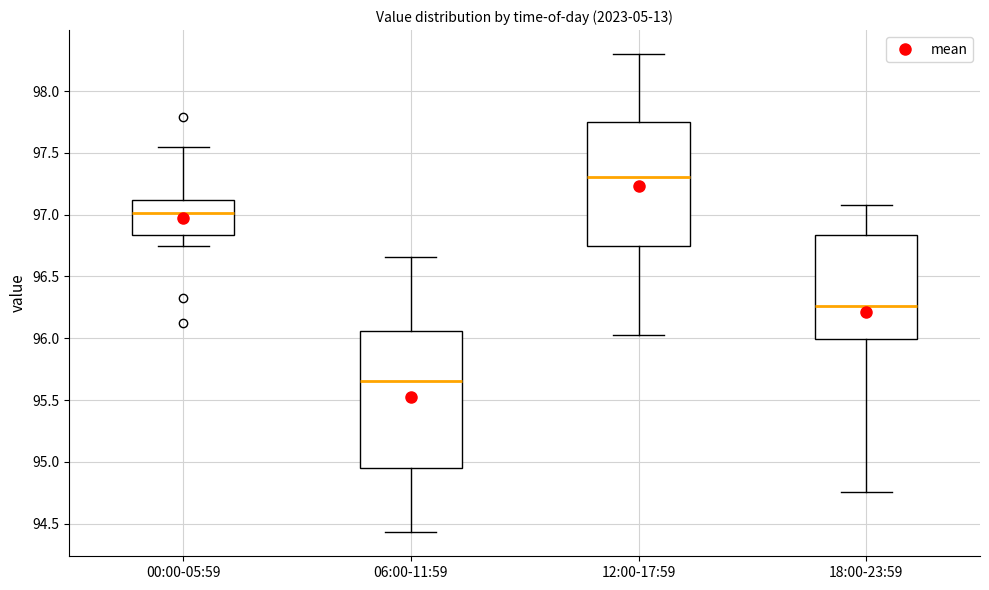

Reading left to right, transcribe this box plot: for each box, give where its median line is, the range the box spans, and where its two whiskers end, as read against the y-axis. The values are not printed on the chart, so give them approximately, as read against the axis.

00:00-05:59: median 97.00, box 96.85 to 97.10, whiskers 96.75 to 97.55
06:00-11:59: median 95.65, box 94.95 to 96.05, whiskers 94.45 to 96.65
12:00-17:59: median 97.30, box 96.75 to 97.75, whiskers 96.05 to 98.30
18:00-23:59: median 96.25, box 96.00 to 96.85, whiskers 94.75 to 97.10